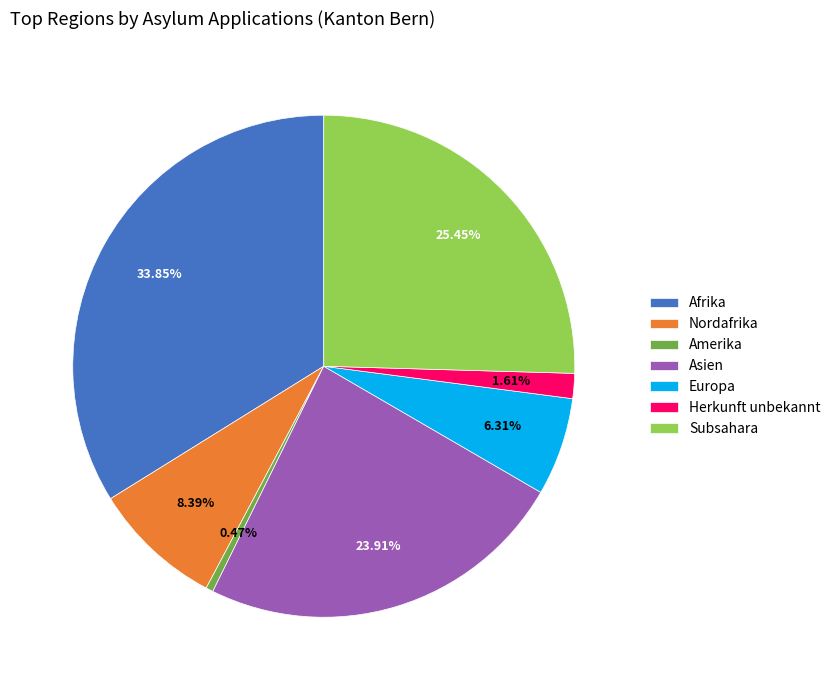

True or false: Subsahara accounts for 25% of the total.

True